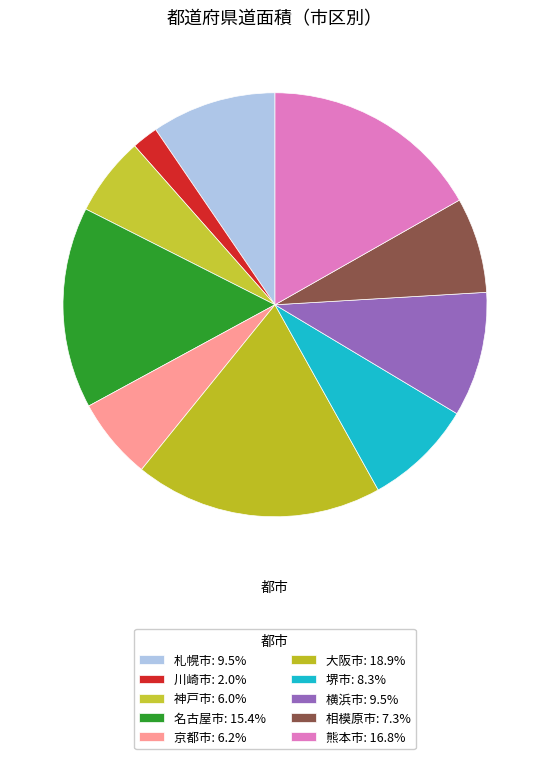

To the nearest percent, what is the average slice percentage?

10%